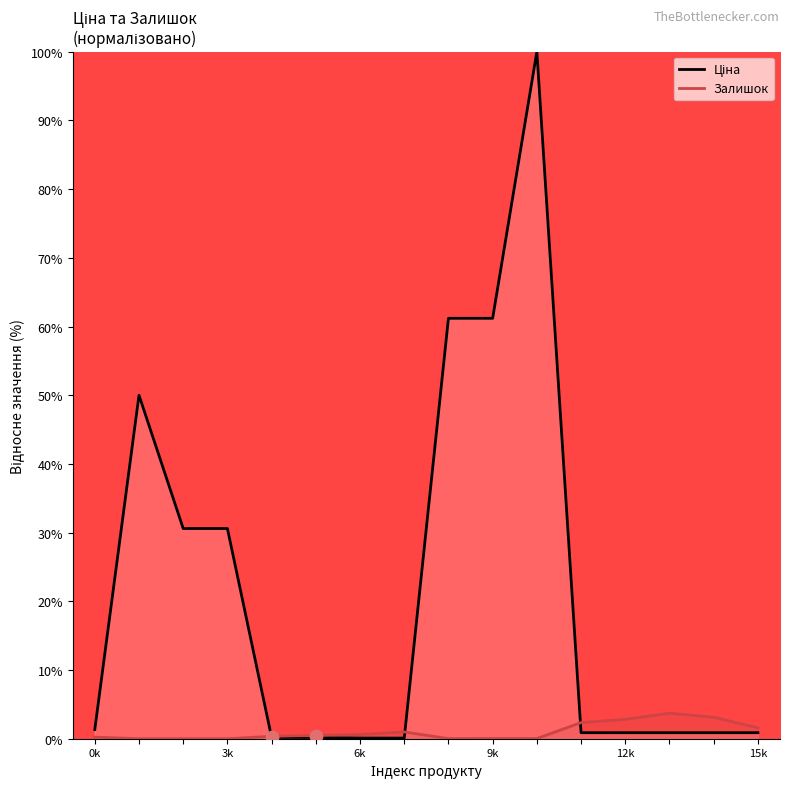

What are all the series names shown in the legend?

Ціна, Залишок